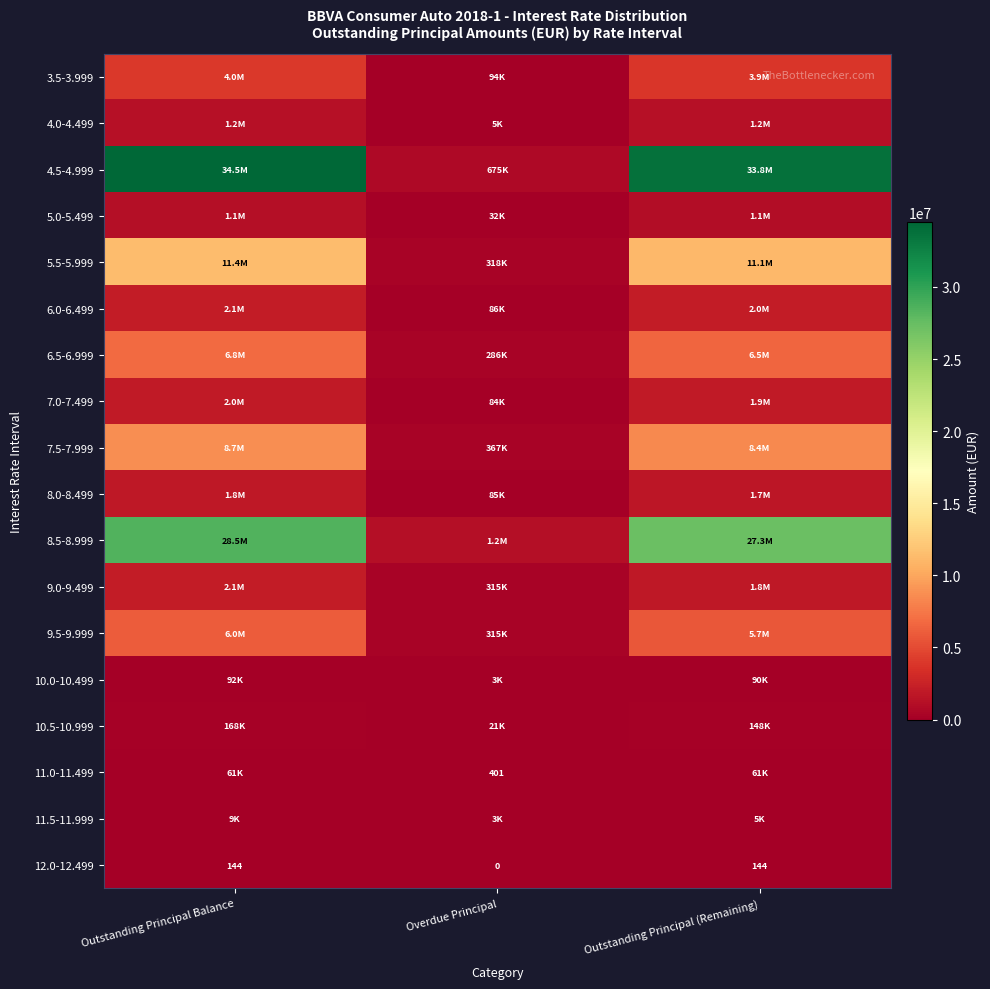

What is the spread (max minus min) of values at Outstanding Principal Balance?

34485180.4